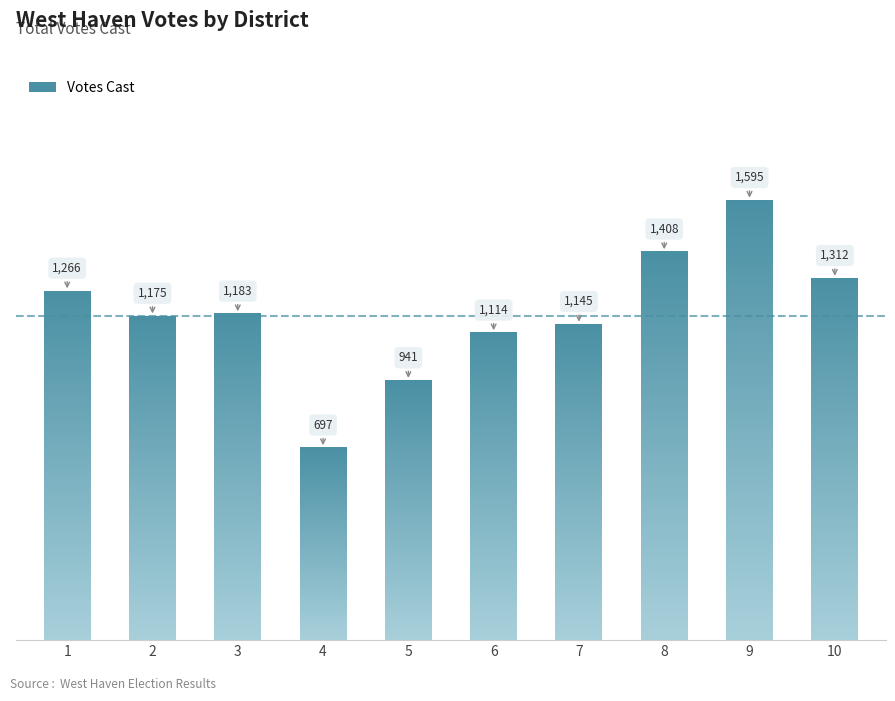

Reading left to right, what are all the values shown in this chart?

1266	1175	1183	697	941	1114	1145	1408	1595	1312